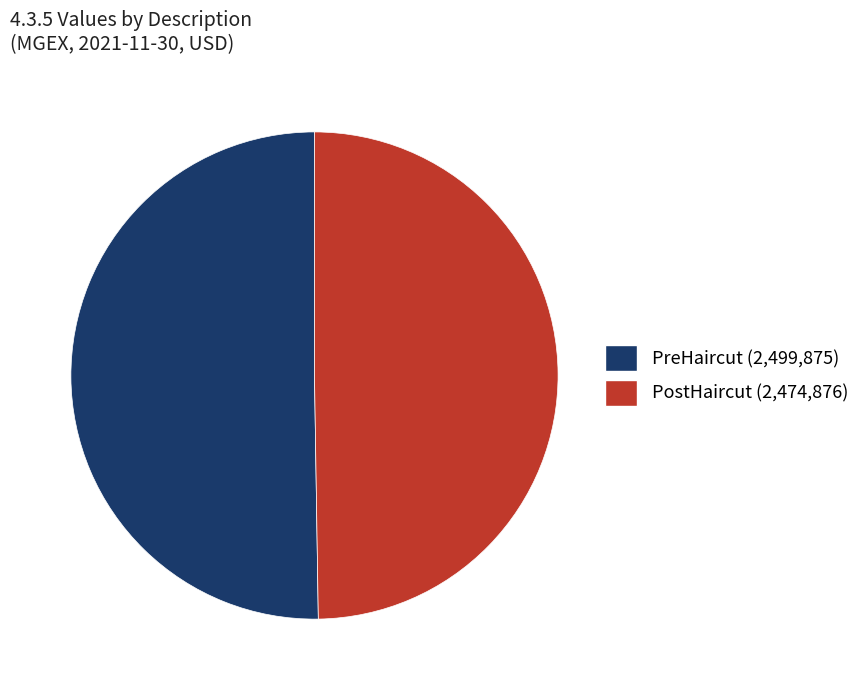

How many segments does this pie chart have?

2